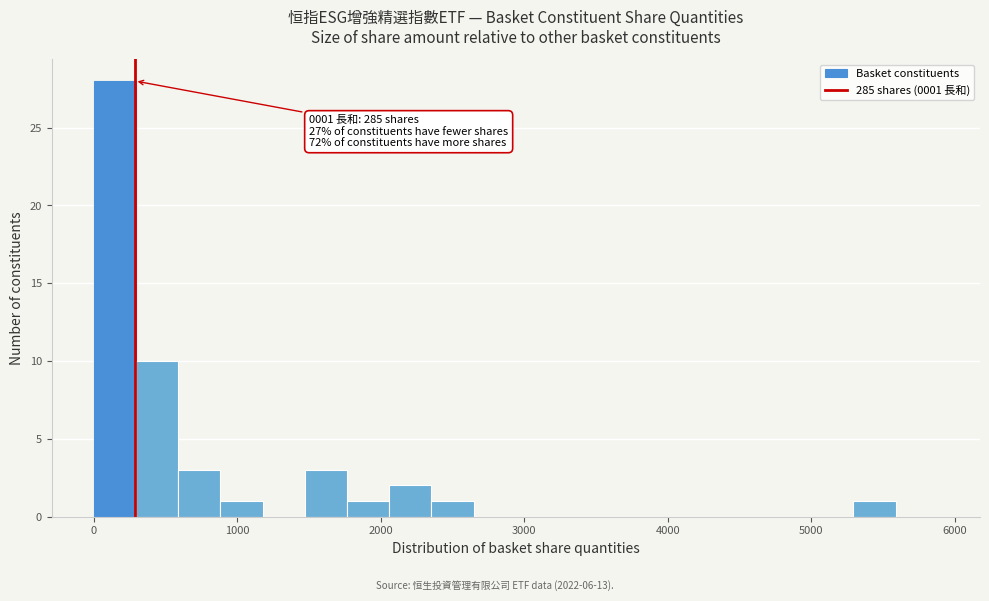

Around what value on the x-axis is the tallest bar? Give the approximate position of its centre, as read against the axis.

100